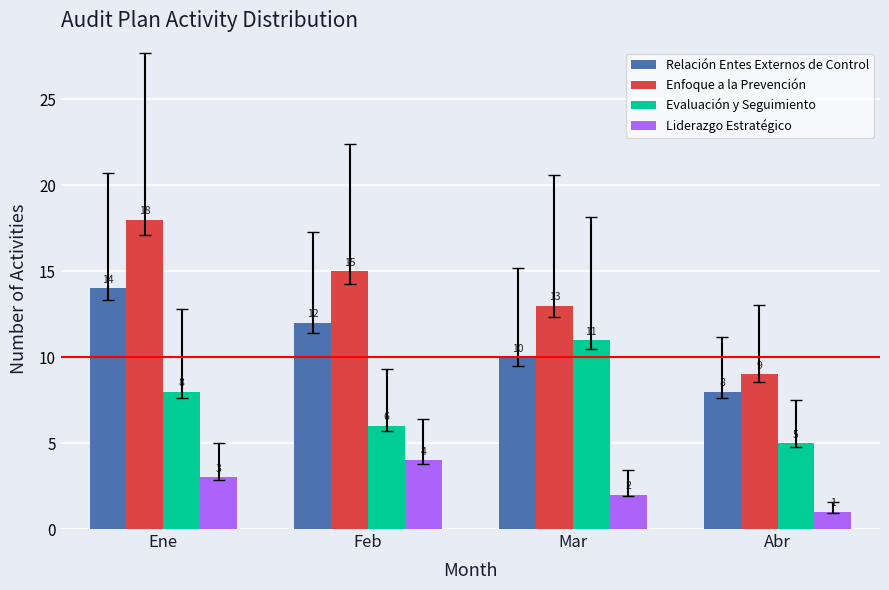

What is the total value across all series at Mar?

36